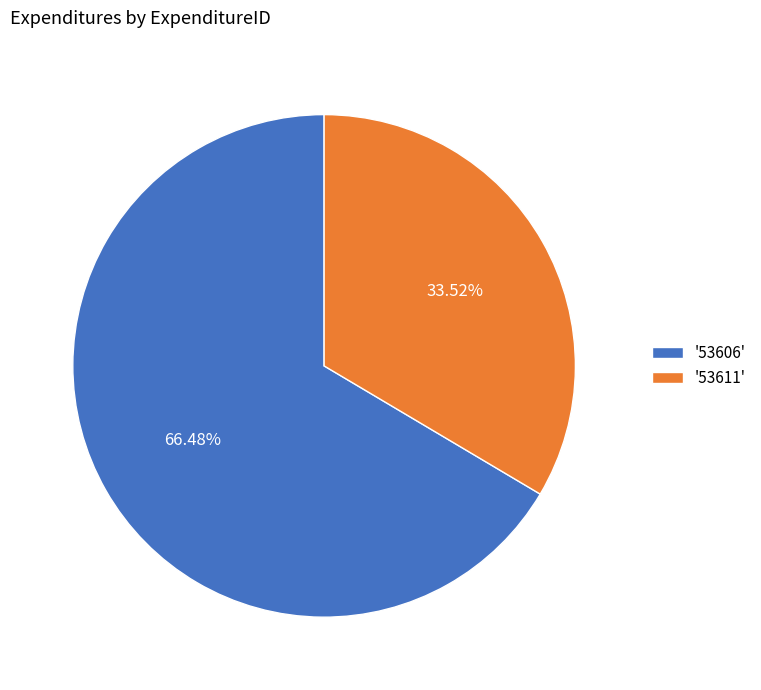

Approximately how many times larger is the value at '53611' compared to '53606'?

0.5